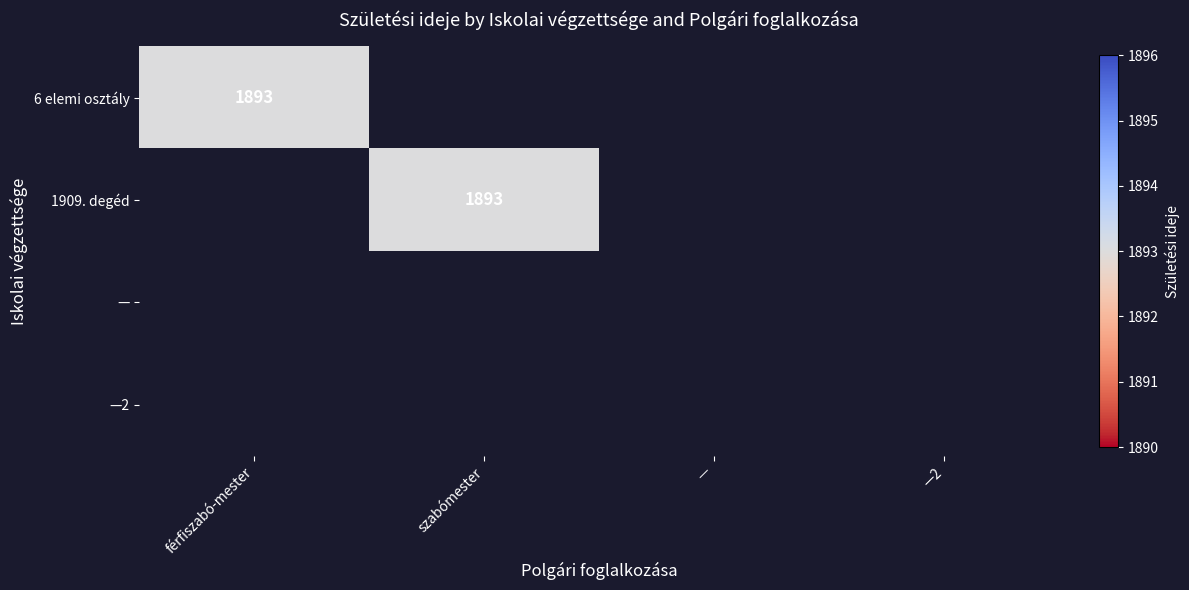

True or false: 1909. degéd has a value of 2474 at szabómester.

False